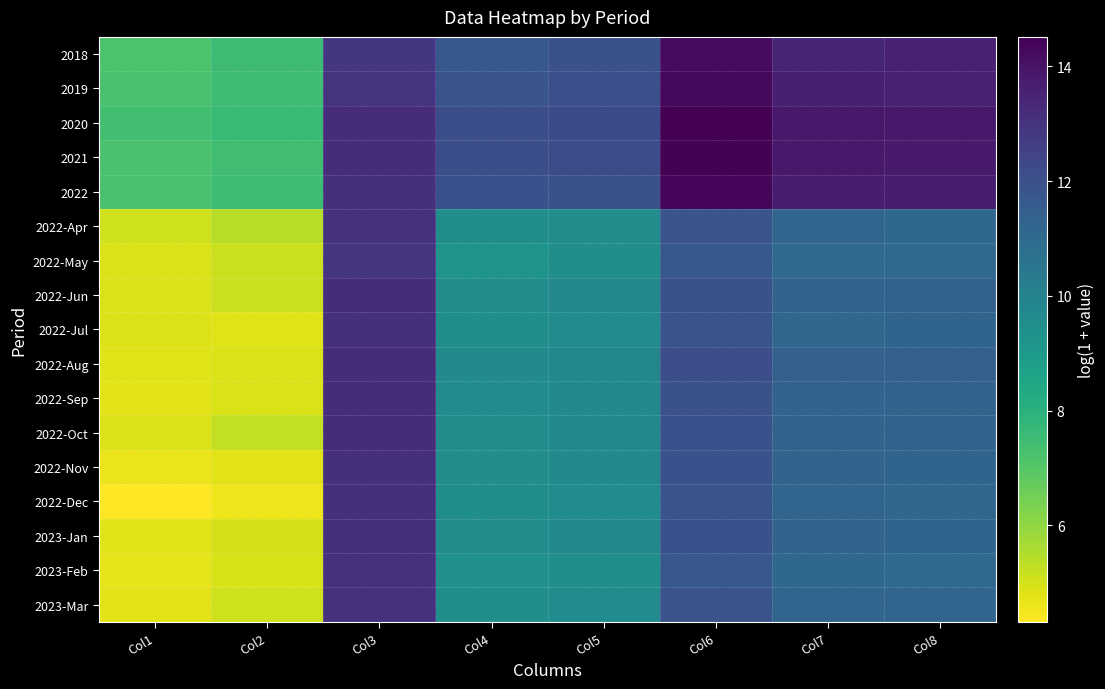

How many categories are shown in the chart?

8